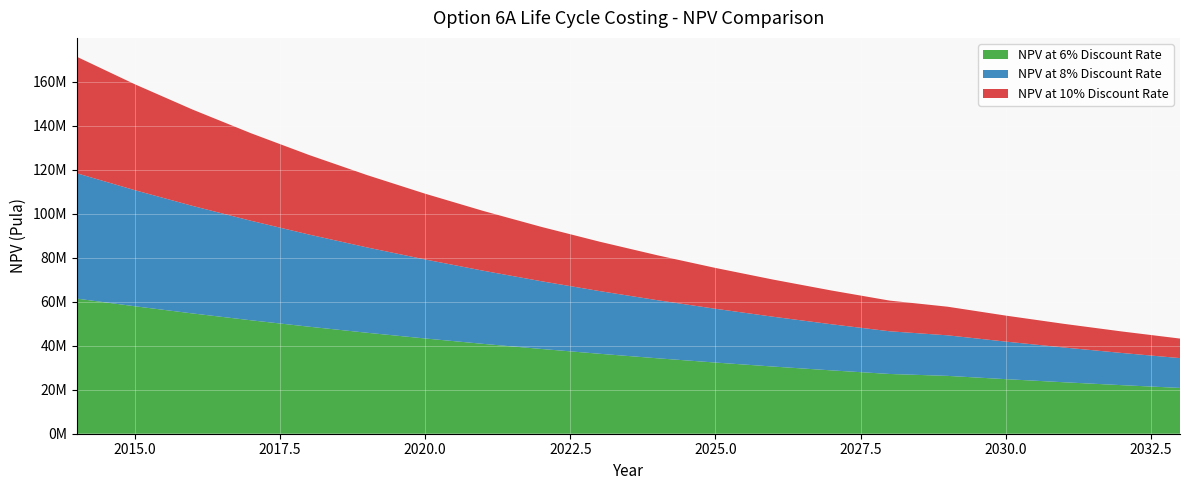

Reading left to right, transcribe all the data shown in this chart.

NPV at 6% Discount Rate: 61433465.8	57956099.8	54675565.8	51580722.5	48661058.9	45906659.4	43308169.2	40856763.4	38544116.4	36362374.0	34304126.4	32362383.4	30530550.4	28802406.0	27172081.1	26298456.2	24809864.4	23405532.4	22080691.0	20830840.6
NPV at 8% Discount Rate: 57007691.6	52784899.6	48874907.1	45254543.6	41902355.2	38798477.0	35924515.8	33263440.5	30799482.0	28518038.9	26405591.5	24449621.8	22638538.7	20961609.9	19408898.1	18437003.6	17071299.7	15806758.9	14635887.9	13551748.1
NPV at 10% Discount Rate: 52973386.4	48157624.0	43779658.2	39799689.3	36181535.7	32892305.2	29902095.6	27183723.3	24712475.7	22465887.0	20423533.7	18566848.8	16878953.4	15344503.1	13949548.3	13010101.3	11827364.8	10752149.8	9774681.7	8886074.2